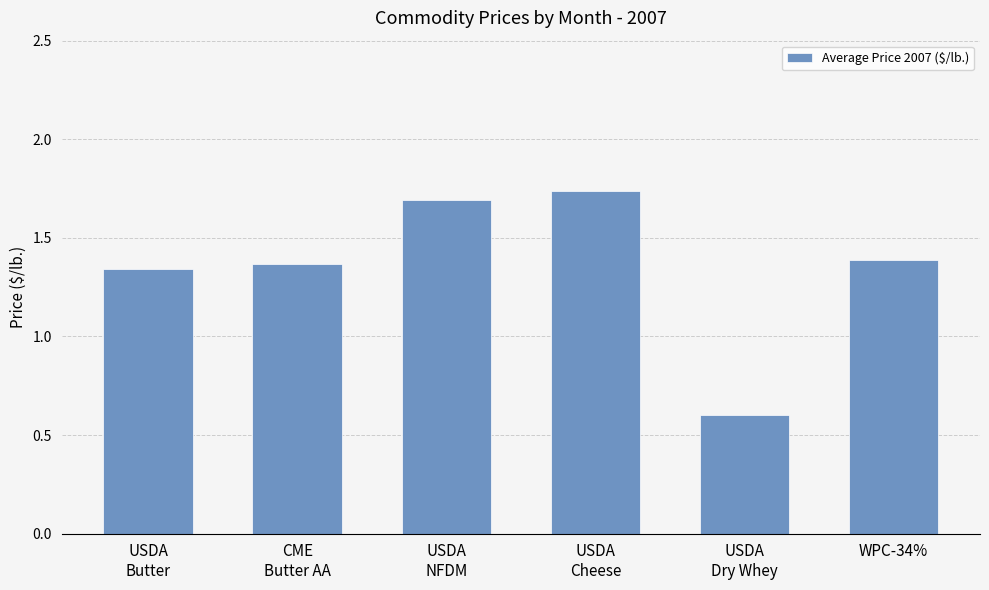

What is the sum of the values at USDA
Dry Whey and CME
Butter AA?

2.0